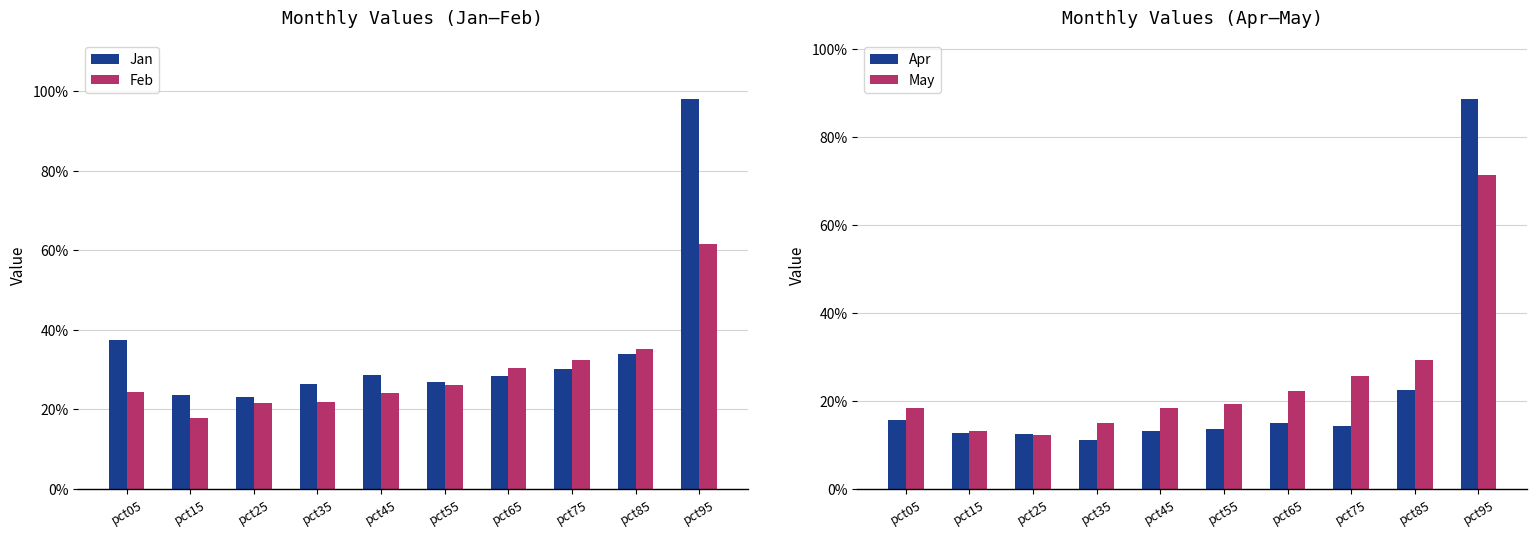

What are all the series names shown in the legend?

Jan, Feb, Apr, May